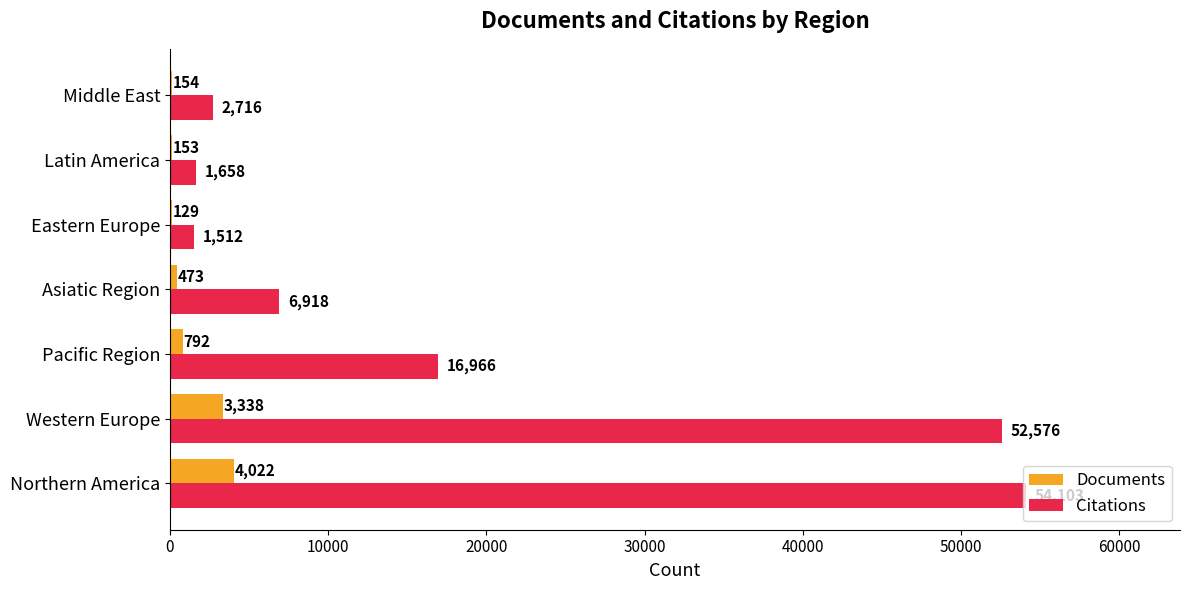

Read the Citations value at Western Europe.

52576